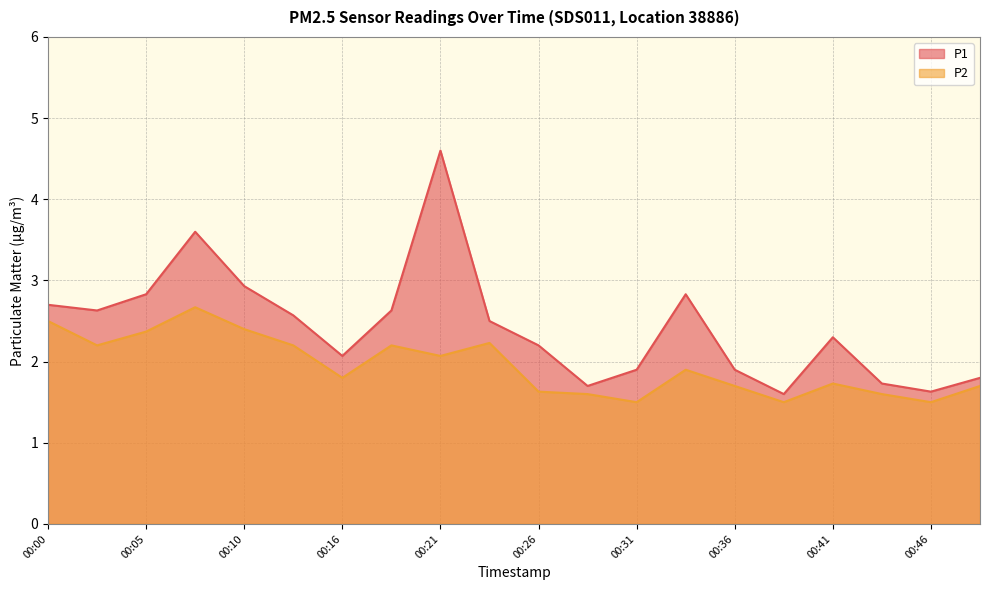

Where is the first local minimum for P1?

00:03